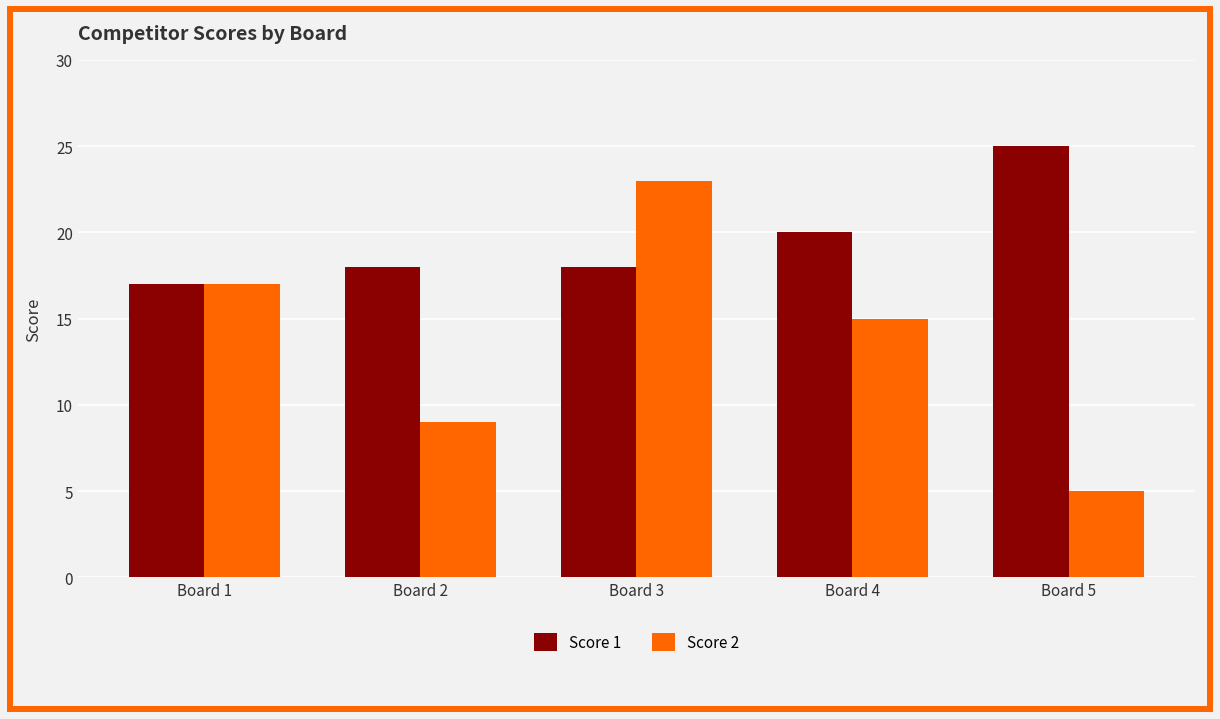

Which series changed the most between Board 1 and Board 4?

Score 1